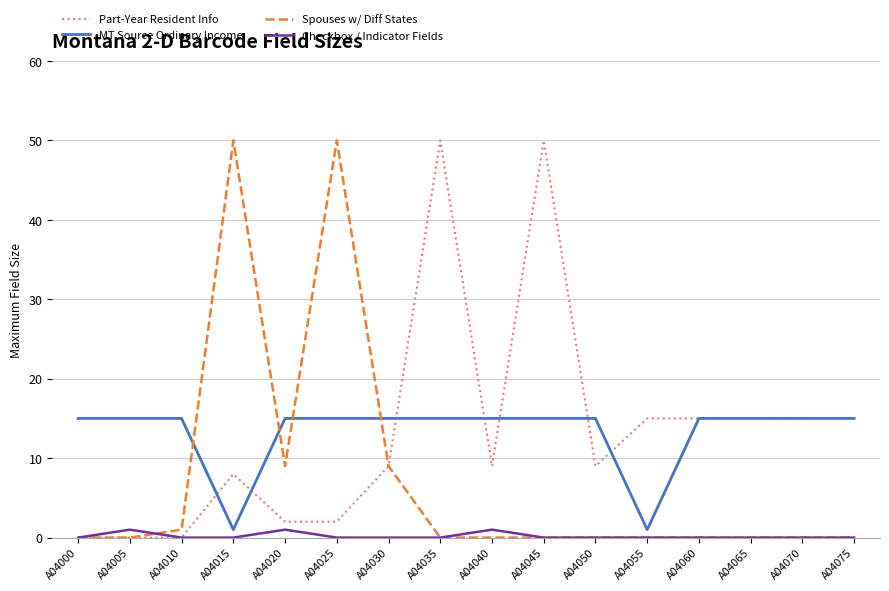

The value of Part-Year Resident Info at A04060 is 7. True or false?

False